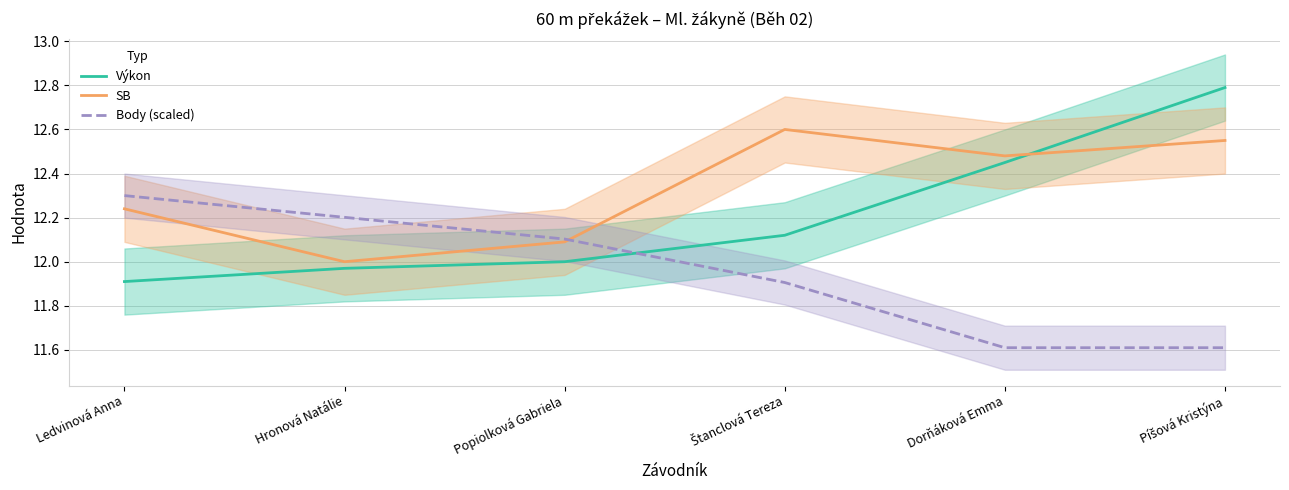

Which series has the largest range (max minus min)?

Výkon